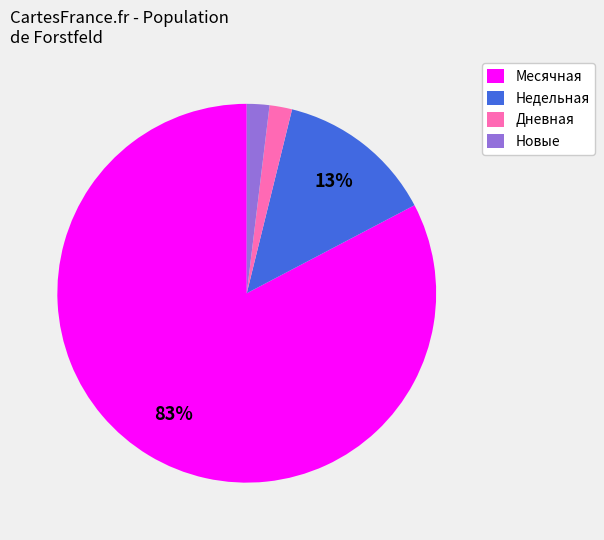

Between Месячная and Новые, which is larger?

Месячная